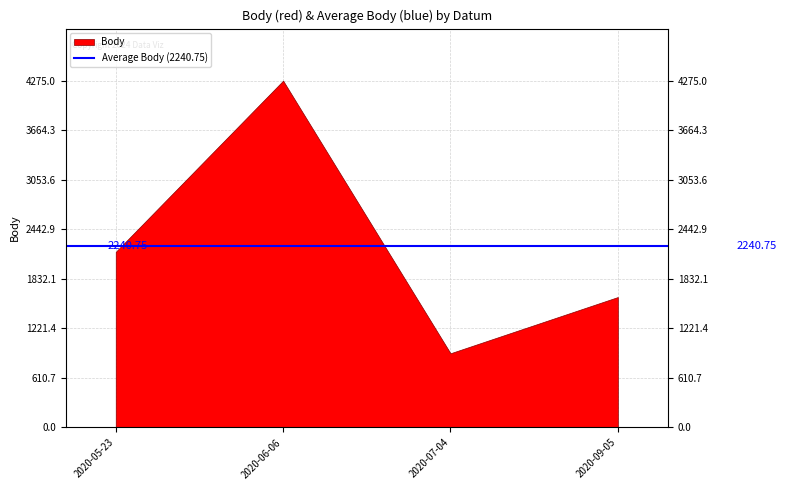

Reading right to left, transcribe all the data shown in this chart.

1608	915	4275	2165